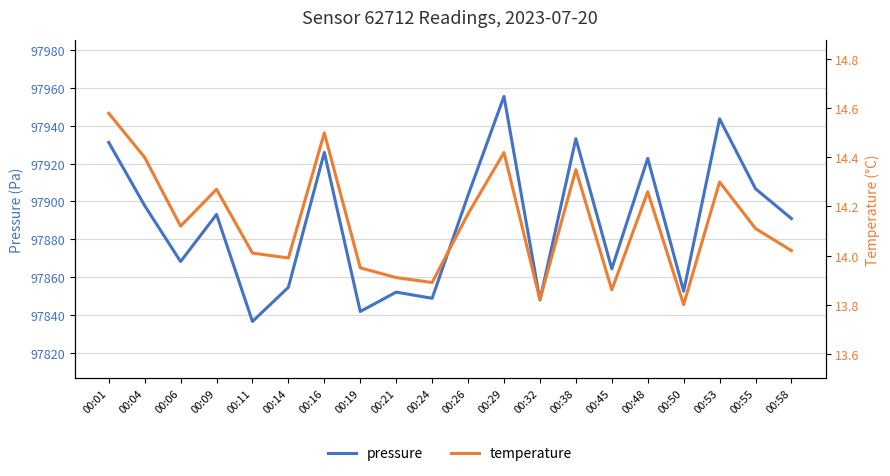

At which category does pressure reach its first local peak?

00:09